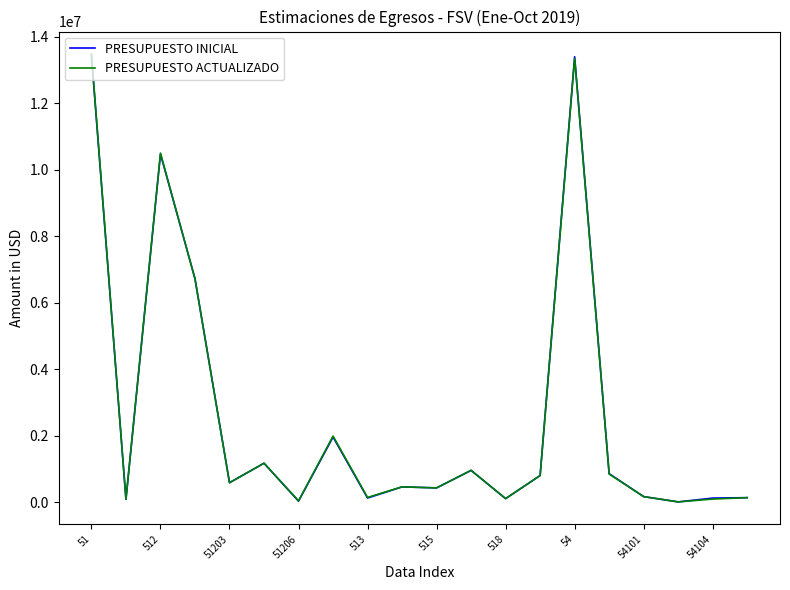

What is the maximum value for PRESUPUESTO INICIAL?

13428210